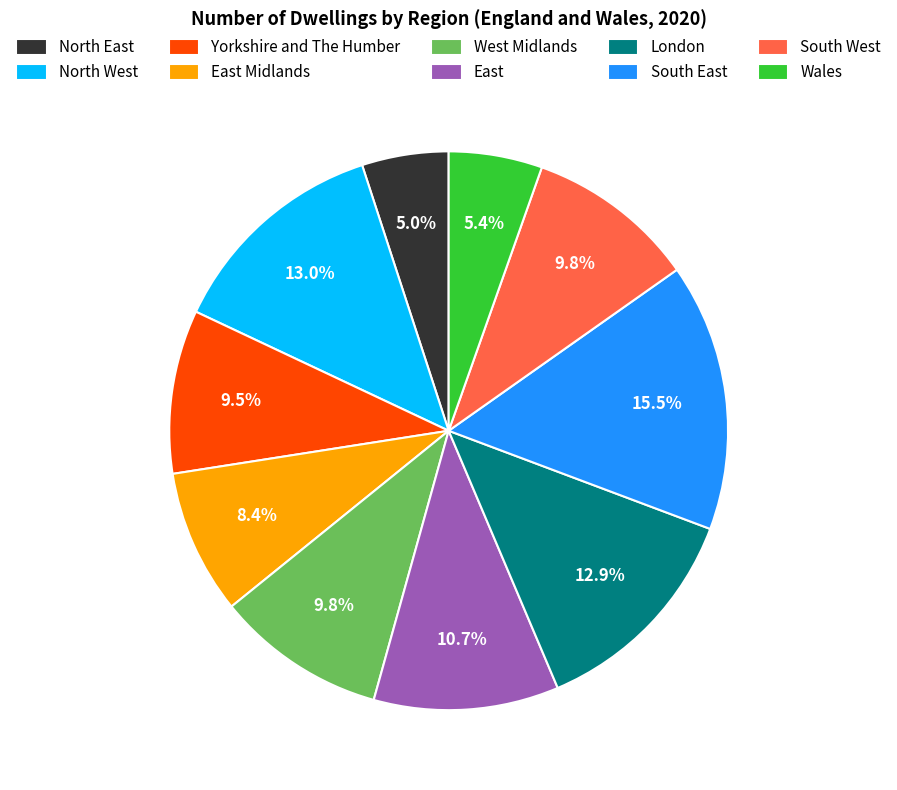

Which slice is the largest?

South East